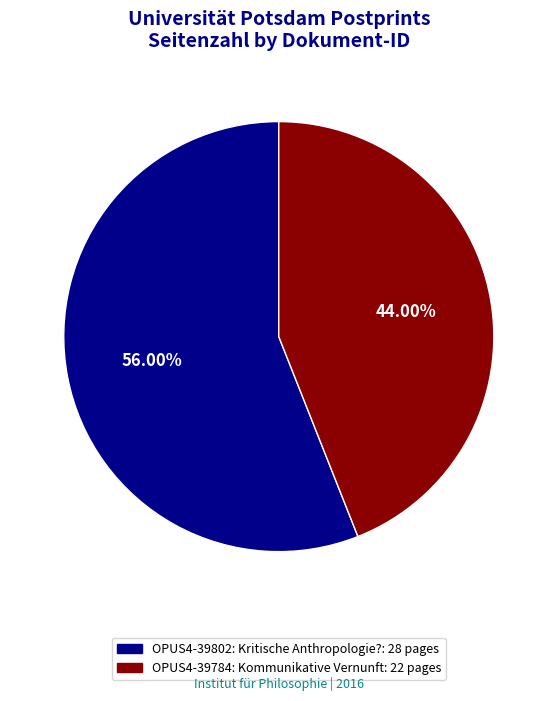

To the nearest percent, what is the combined percentage of OPUS4-39784: Kommunikative Vernunft and OPUS4-39802: Kritische Anthropologie??

100%